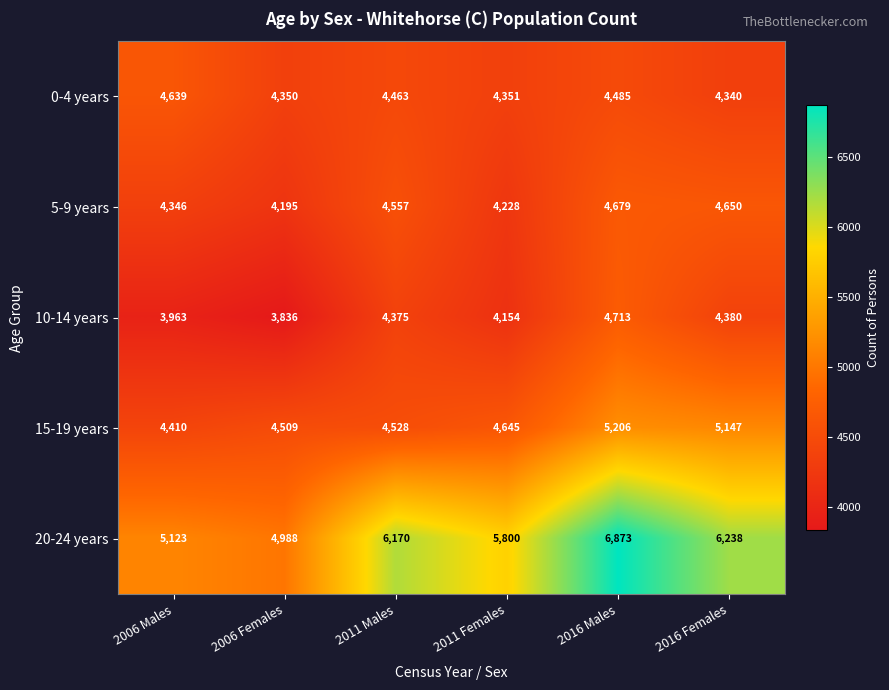

What is the difference between the second highest and minimum values in the 10-14 years series?

544